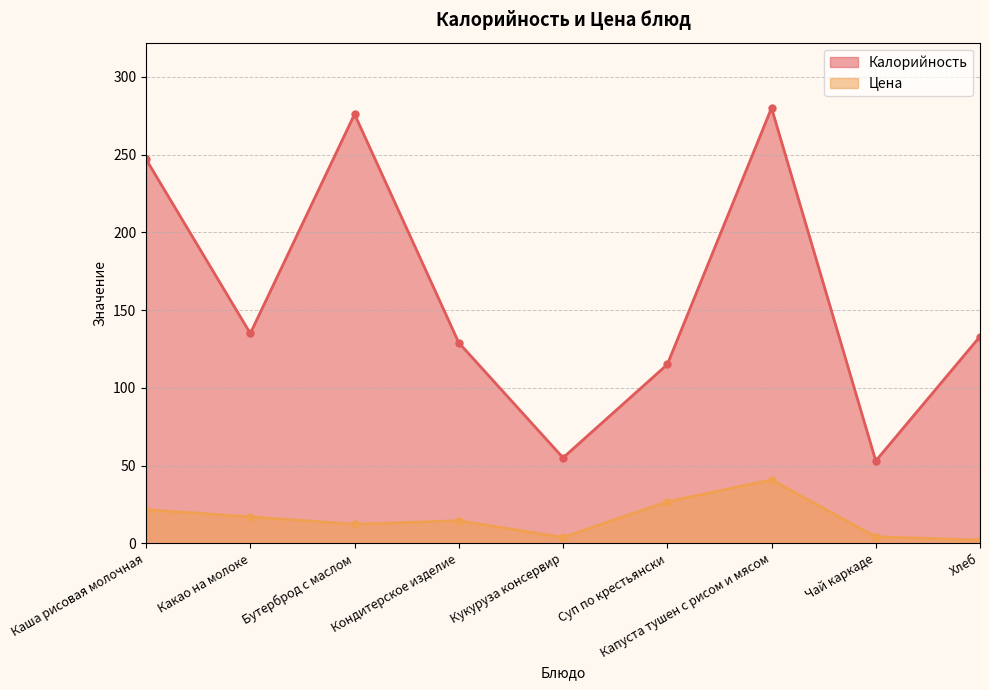

Reading left to right, transcribe all the data shown in this chart.

Калорийность: Каша рисовая молочная=247.0	Какао на молоке=135.0	Бутерброд с маслом=276.0	Кондитерское изделие=129.0	Кукуруза консервир=55.0	Суп по крестьянски=115.0	Капуста тушен с рисом и мясом=280.0	Чай каркаде=53.0	Хлеб=133.0
Цена: Каша рисовая молочная=21.6	Какао на молоке=17.0	Бутерброд с маслом=12.3	Кондитерское изделие=14.5	Кукуруза консервир=3.8	Суп по крестьянски=26.8	Капуста тушен с рисом и мясом=40.8	Чай каркаде=4.1	Хлеб=2.1